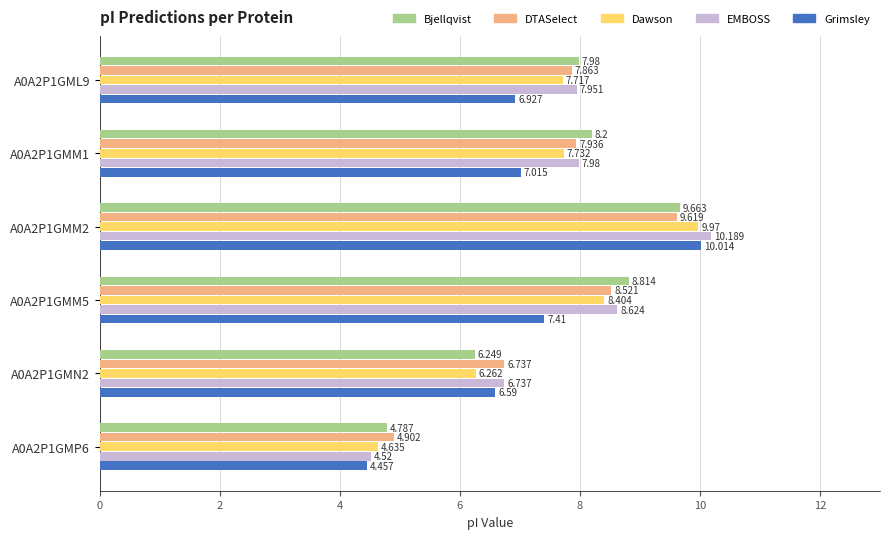

Rank the series by their maximum value, from lowest to highest.

DTASelect, Bjellqvist, Dawson, Grimsley, EMBOSS